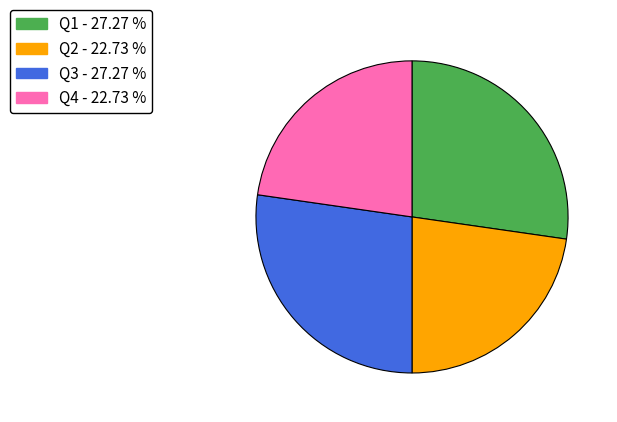

Is there a majority slice in this chart?

No